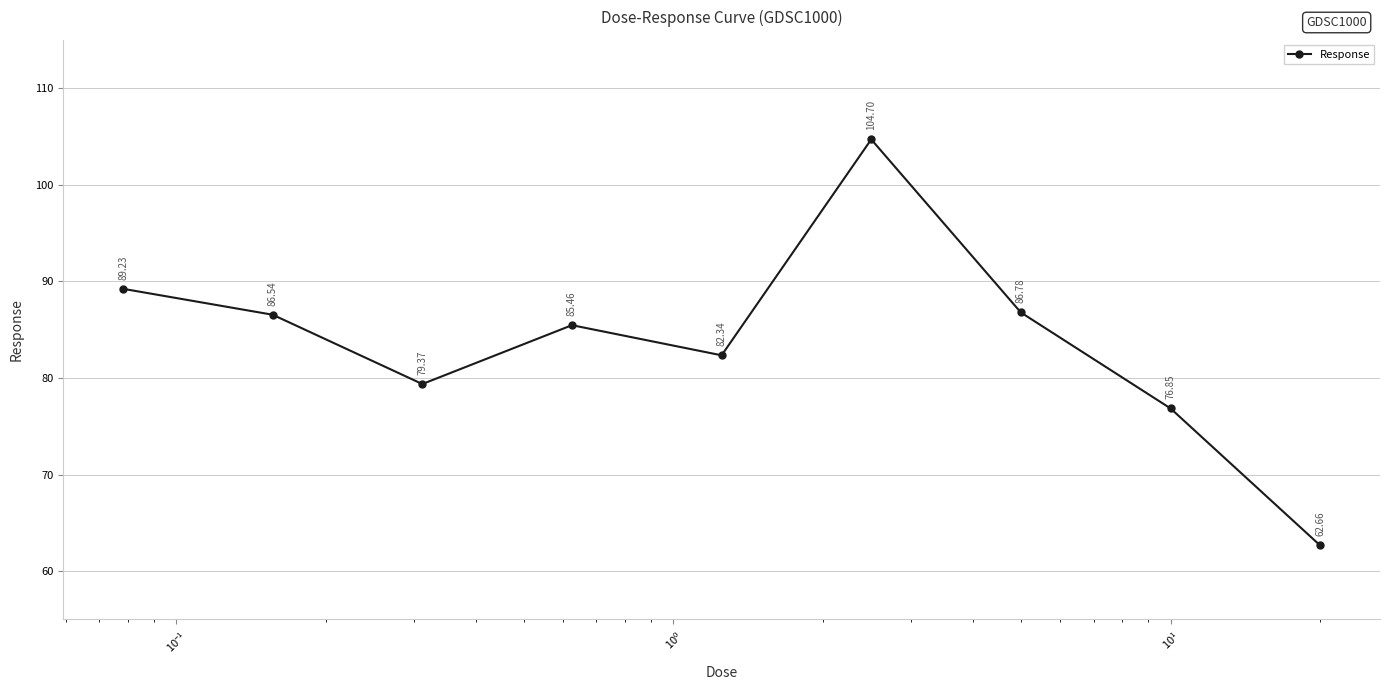

What is the average value?

83.8